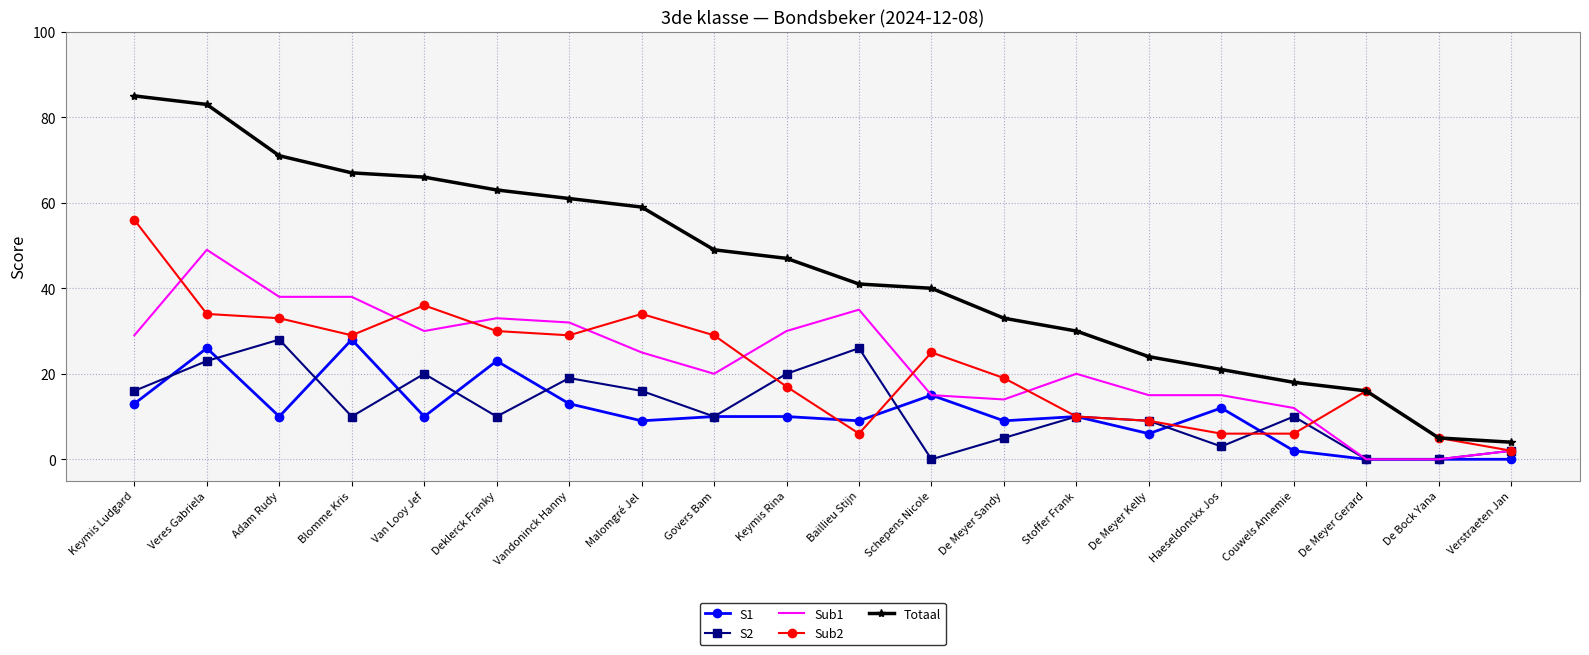

True or false: Totaal and Sub1 cross at least once.

False